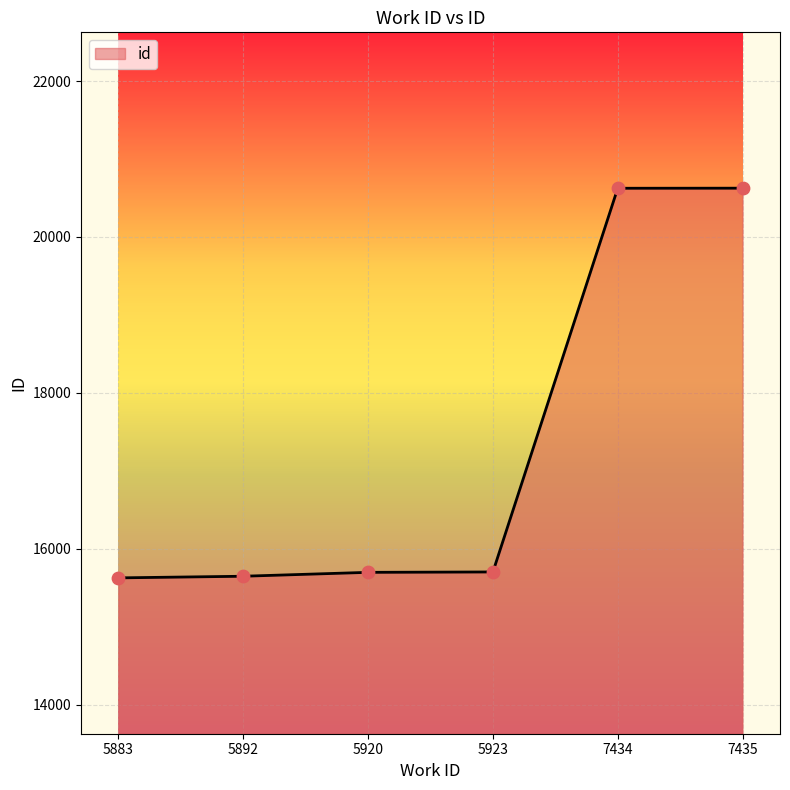

Which has a higher value, 5923 or 7434?

7434